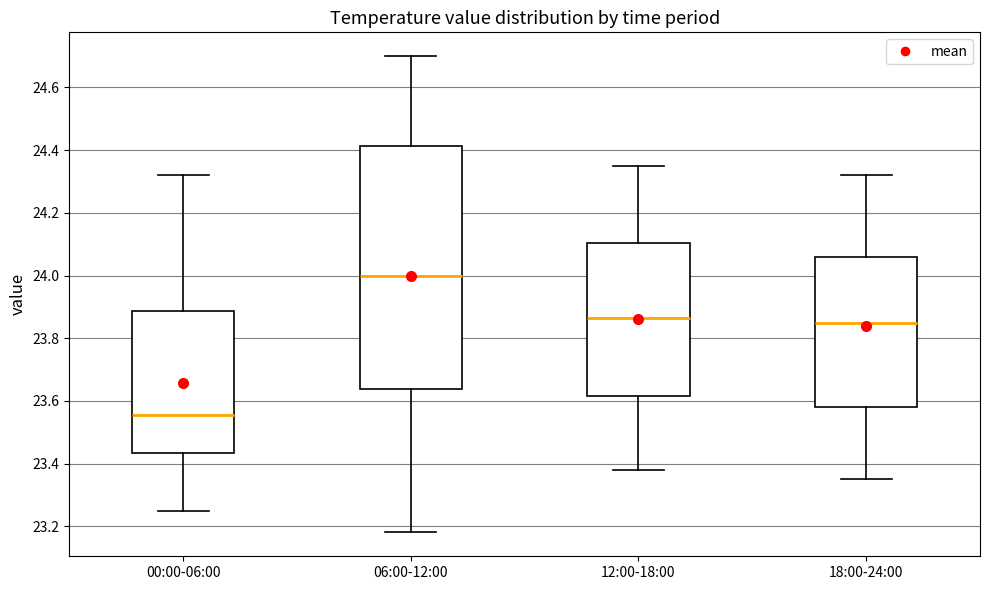

Where is the upper edge of the box for 06:00-12:00 on the y-axis? The values are not printed on the chart, so give them approximately, as read against the axis.

24.42